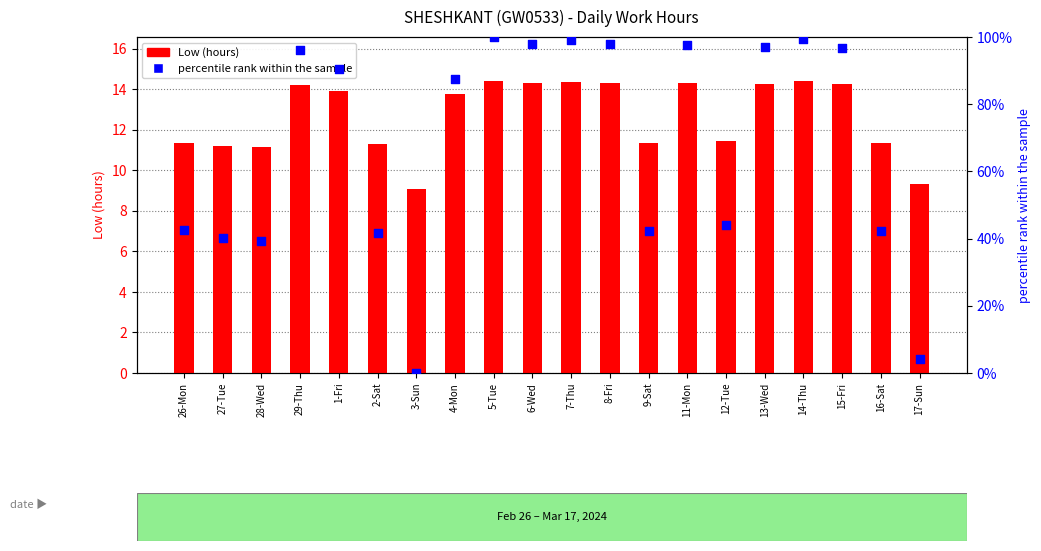

At which category is the sum across all series the highest?

5-Tue